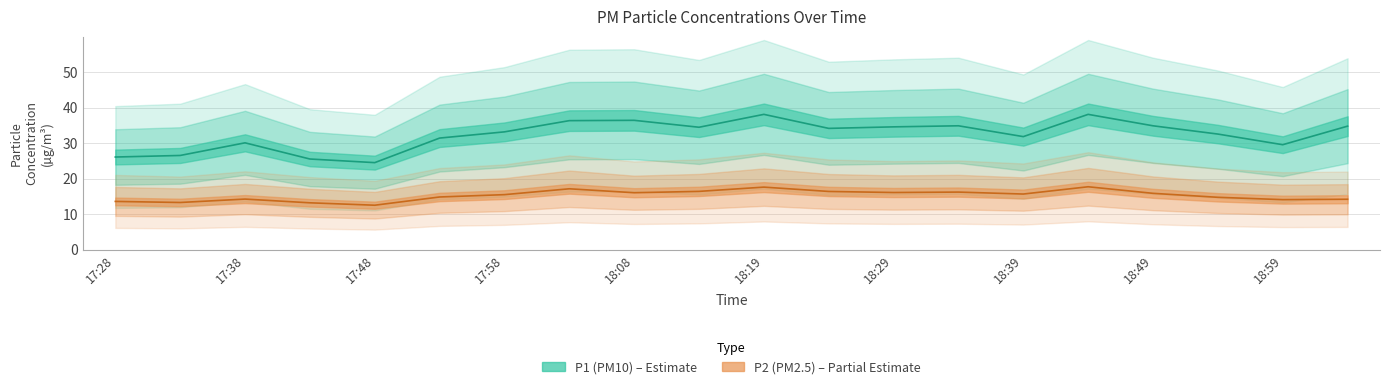

Is it true that P1 equals 29.6 at 18:59?

True